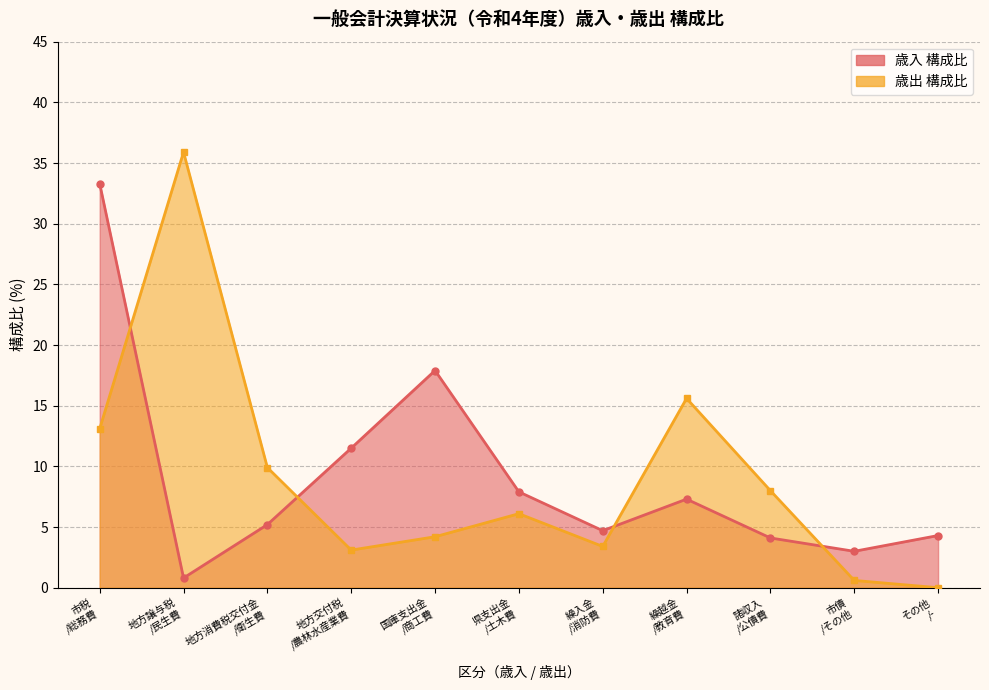

Which series has the largest range (max minus min)?

歳出 構成比